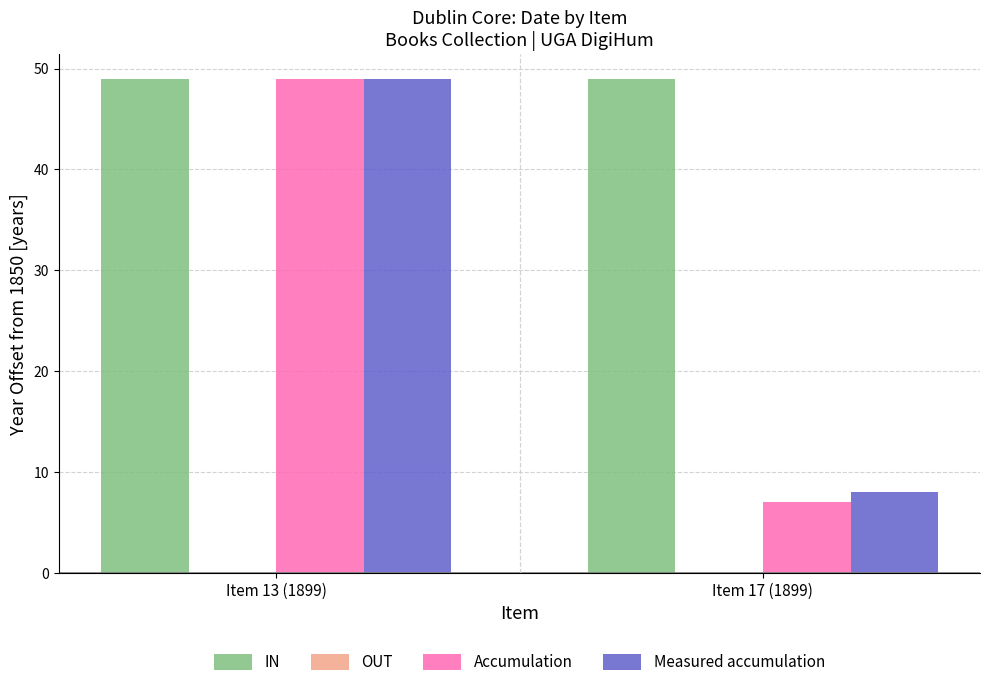

Are the bars grouped side by side (vs. stacked)?

Yes